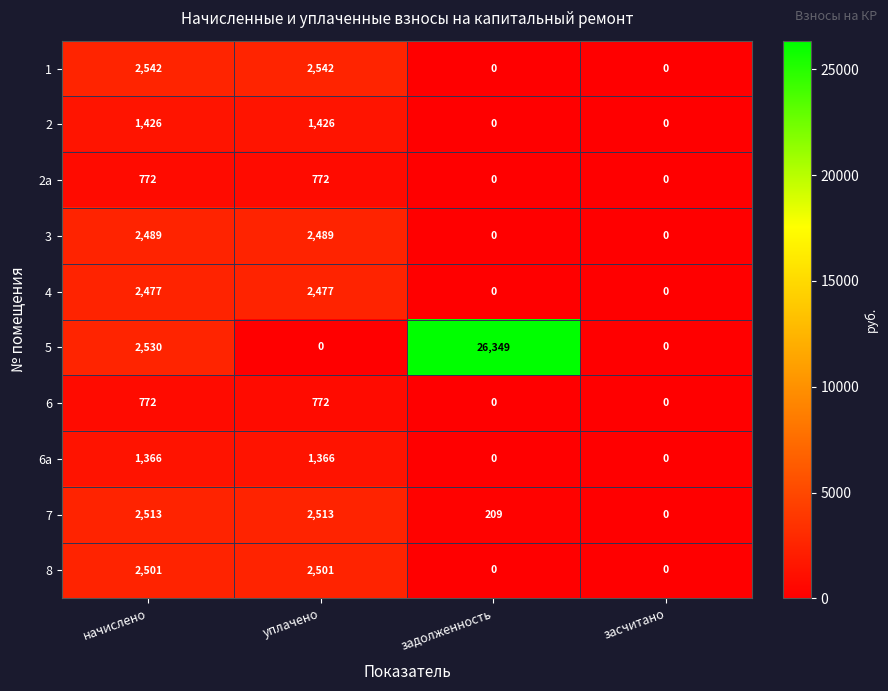

The value of 2 at задолженность is 0. True or false?

True